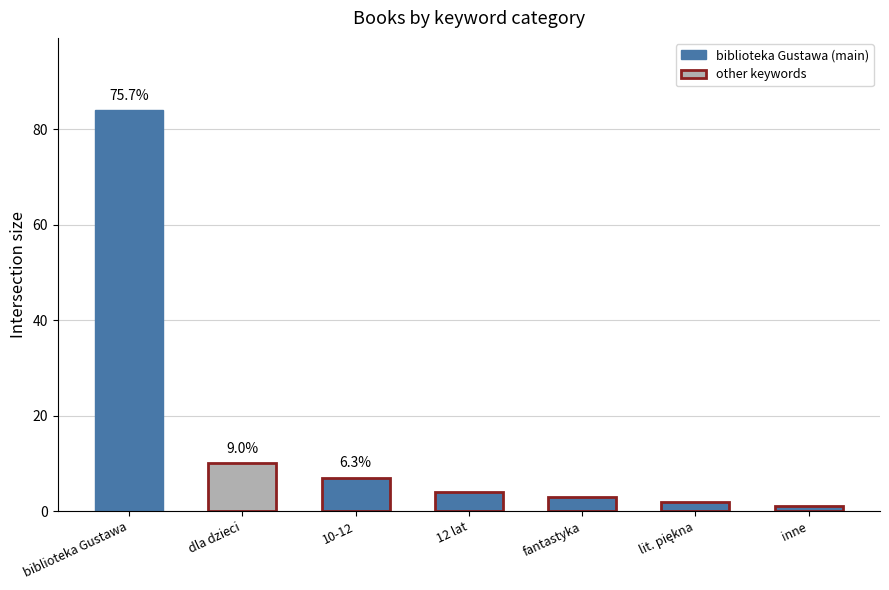

At which category does the chart reach its peak across all series?

biblioteka Gustawa